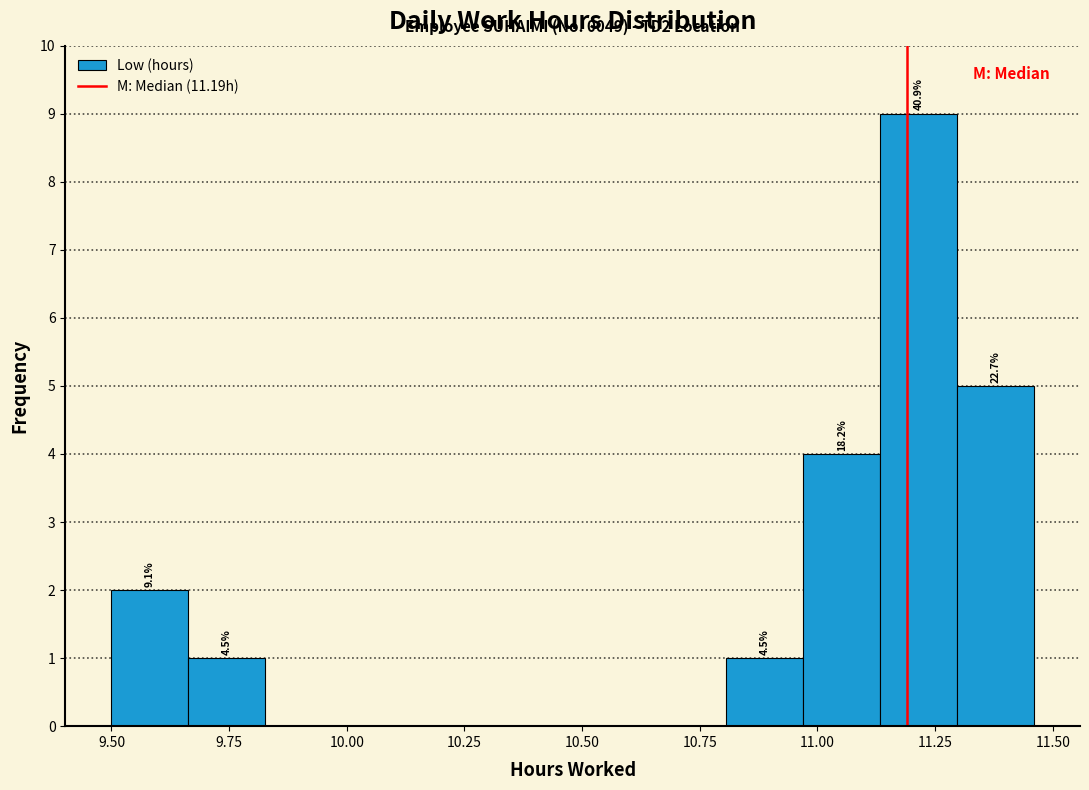

Around what value on the x-axis is the tallest bar? Give the approximate position of its centre, as read against the axis.

11.20